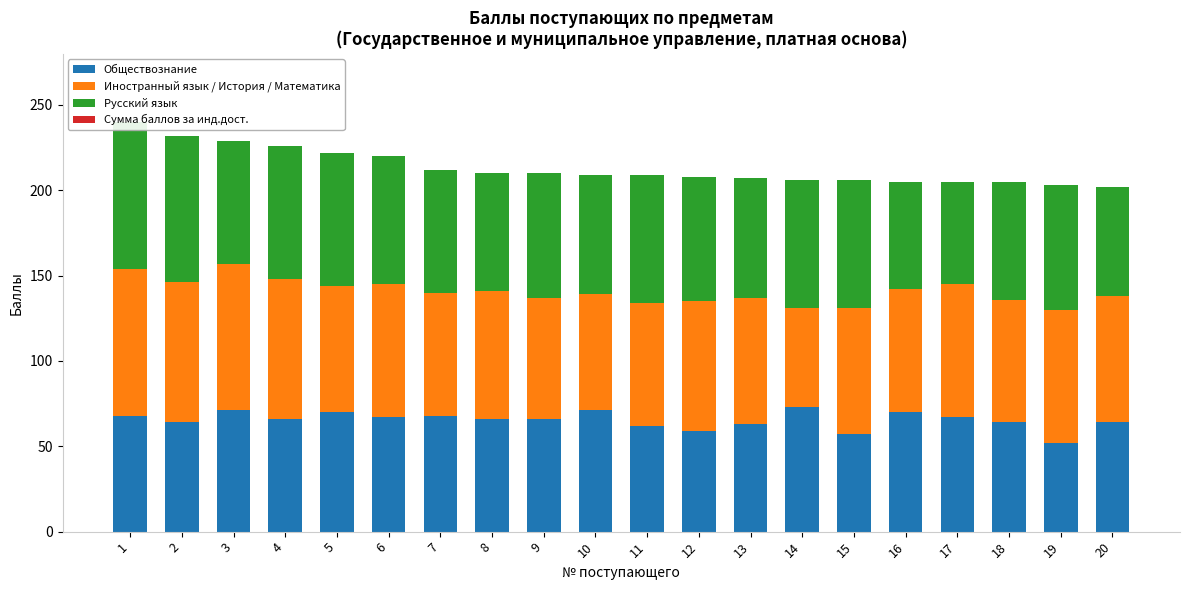

Which label corresponds to the largest value in the chart?

1